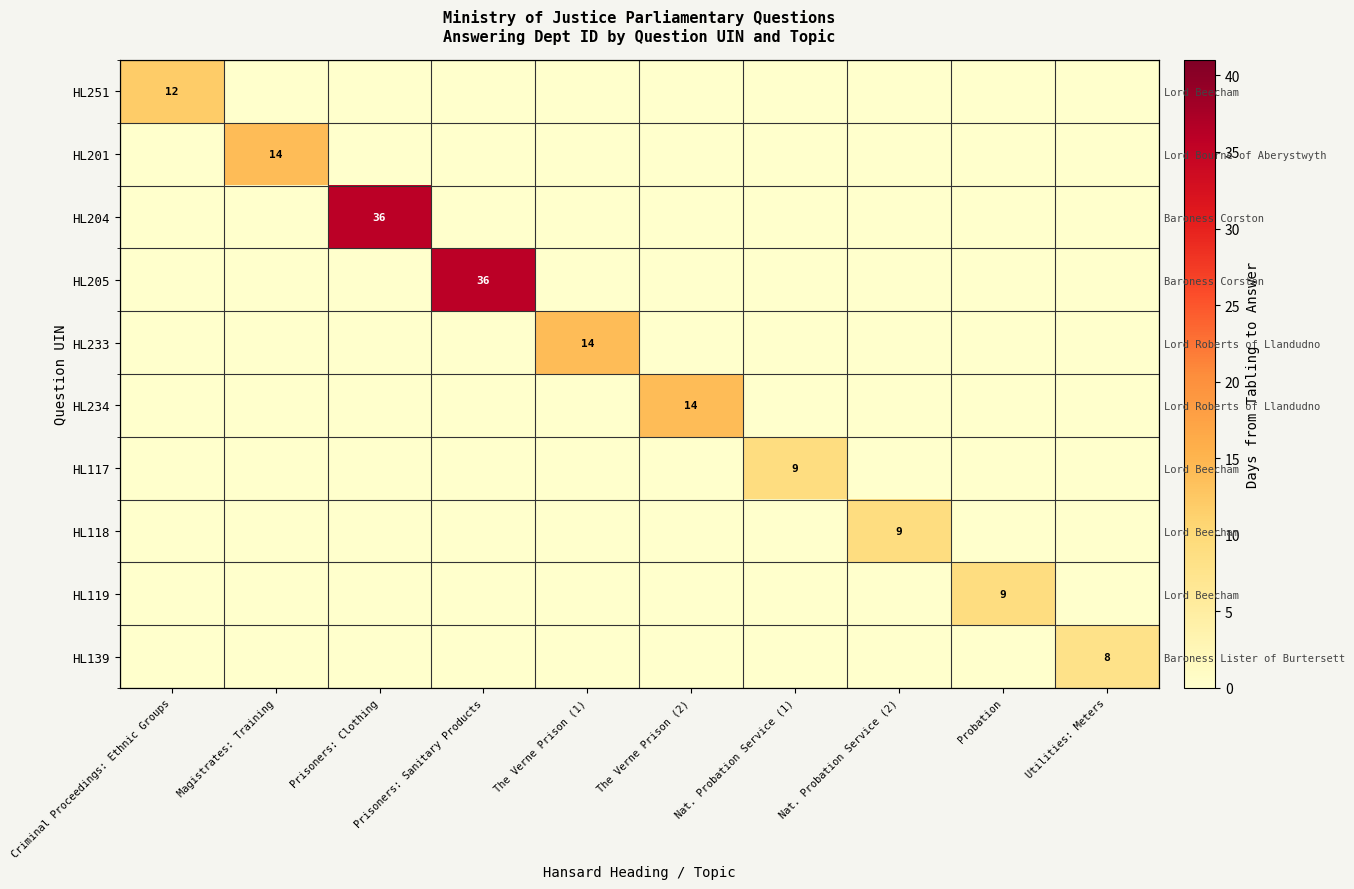

What is the difference between the maximum and minimum values in the HL233 series?

14